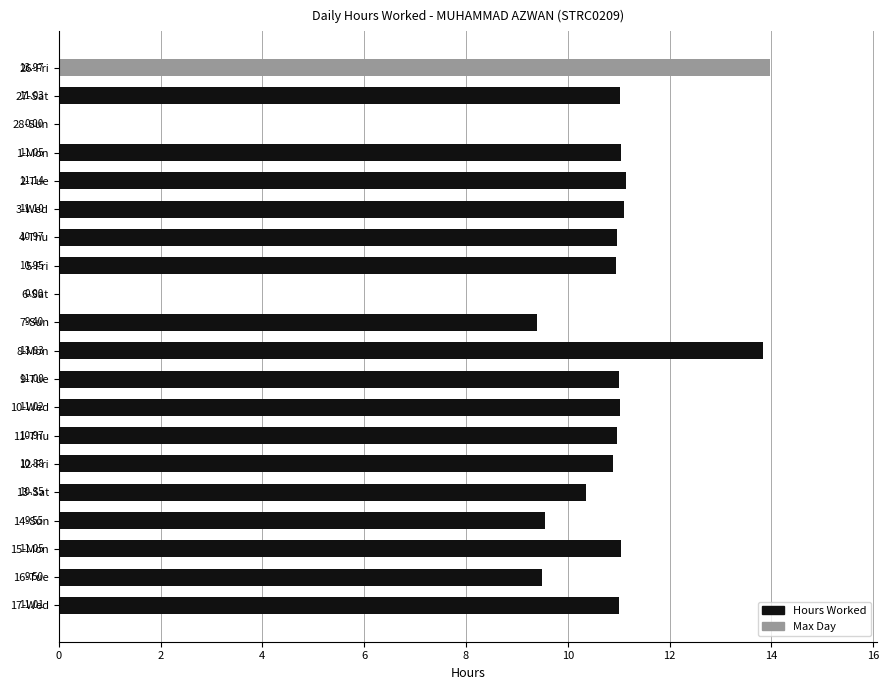

Approximately how many times larger is the value at 4-Thu compared to 5-Fri?

1.0